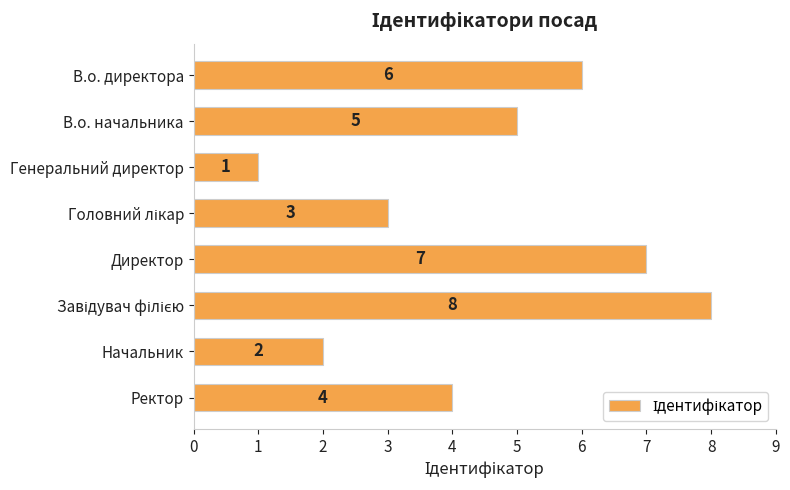

What is the difference between the maximum and minimum values?

7